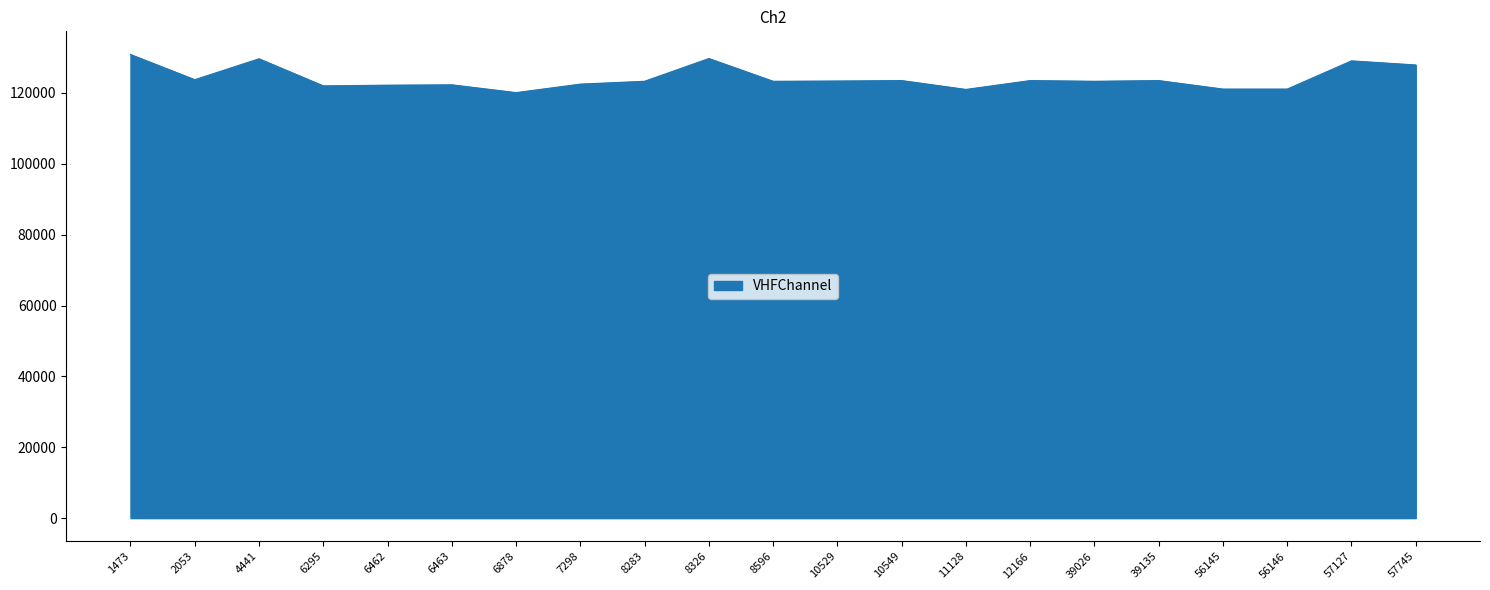

What is the maximum value shown in the chart?

130855